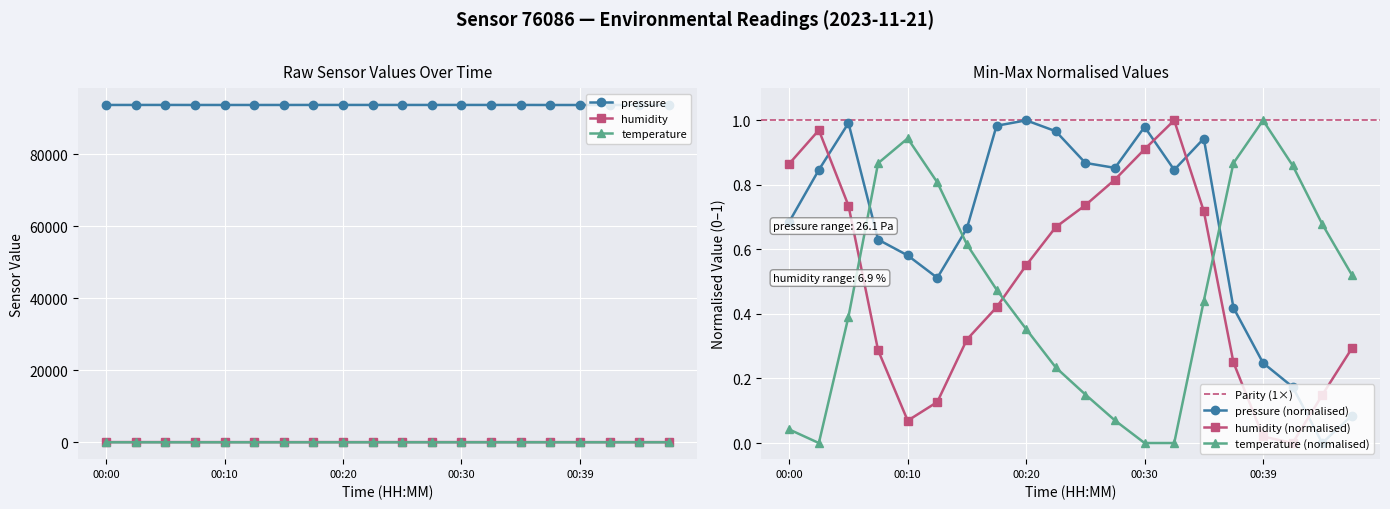

Reading left to right, transcribe all the data shown in this chart.

pressure: 00:00=93638.3	00:03=93642.5	00:05=93646.2	00:08=93636.8	00:10=93635.6	00:12=93633.8	00:15=93637.8	00:17=93646.0	00:20=93646.5	00:22=93645.6	00:25=93643.0	00:27=93642.6	00:30=93645.9	00:32=93642.5	00:34=93645.0	00:37=93631.3	00:39=93626.9	00:42=93624.9	00:44=93620.4	00:47=93622.6
humidity: 00:00=61.7	00:03=62.4	00:05=60.8	00:08=57.7	00:10=56.2	00:12=56.6	00:15=58.0	00:17=58.6	00:20=59.5	00:22=60.4	00:25=60.8	00:27=61.4	00:30=62.0	00:32=62.6	00:34=60.7	00:37=57.5	00:39=55.9	00:42=55.7	00:44=56.8	00:47=57.8
temperature: 00:00=5.5	00:03=5.3	00:05=6.5	00:08=7.8	00:10=8.1	00:12=7.7	00:15=7.1	00:17=6.7	00:20=6.4	00:22=6.0	00:25=5.8	00:27=5.5	00:30=5.3	00:32=5.3	00:34=6.6	00:37=7.8	00:39=8.2	00:42=7.8	00:44=7.3	00:47=6.8